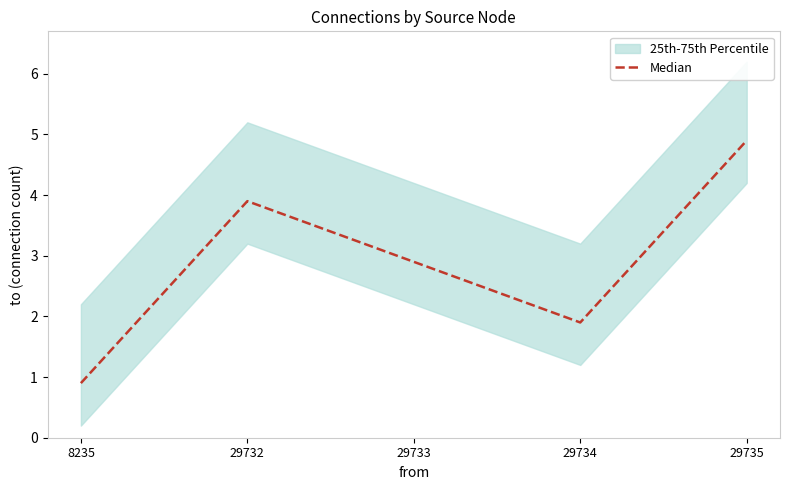

The value at 29735 is 1.7. True or false?

False